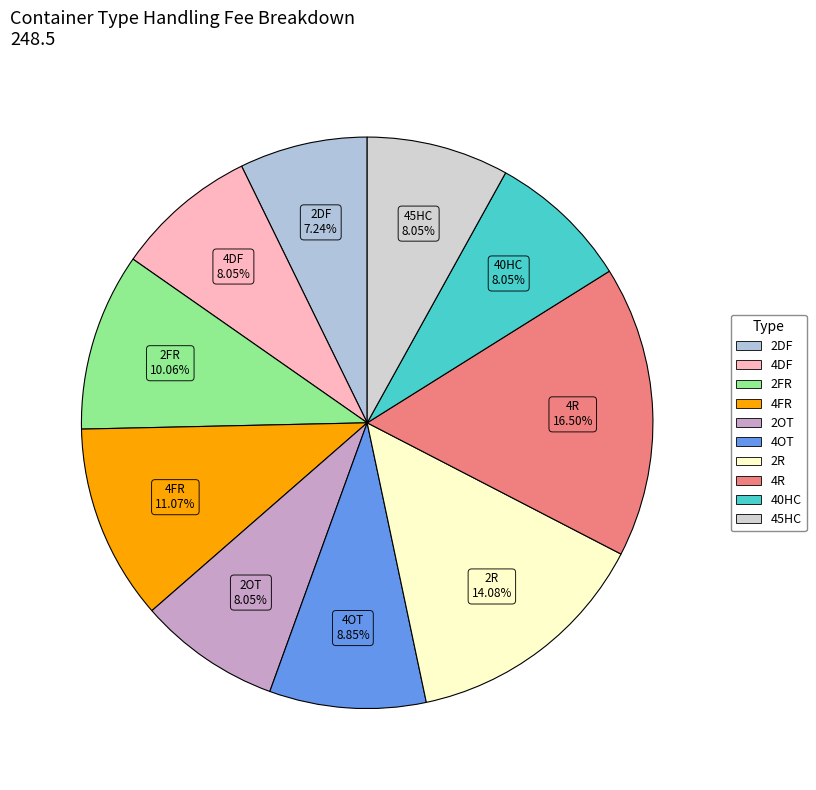

Which category has the biggest portion of the pie?

4R